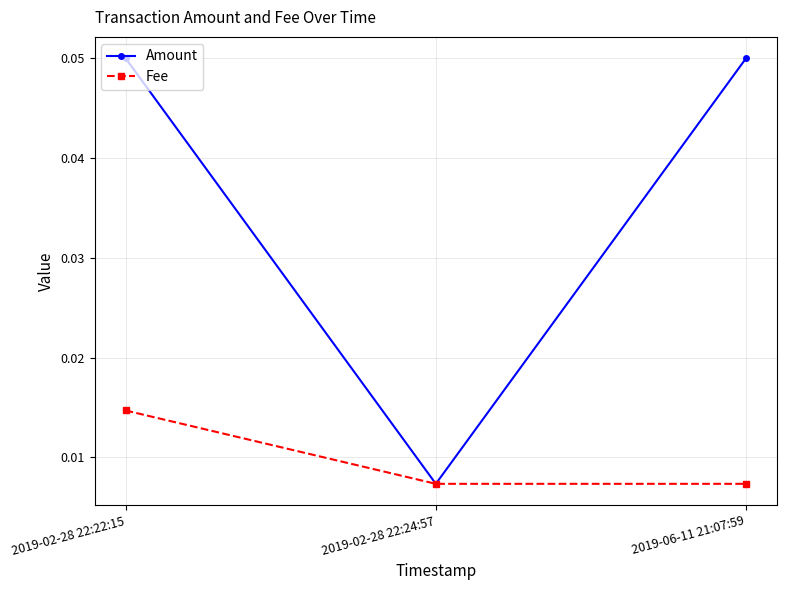

At which category is the sum across all series the highest?

2019-02-28 22:22:15